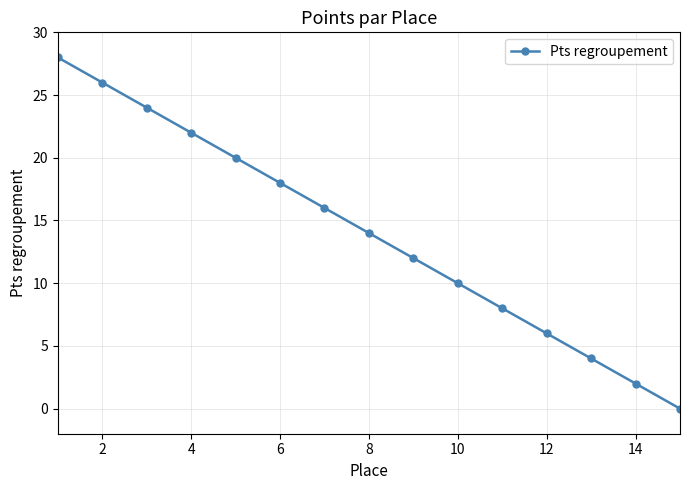

Reading left to right, extract all data points from this chart.

28	26	24	22	20	18	16	14	12	10	8	6	4	2	0